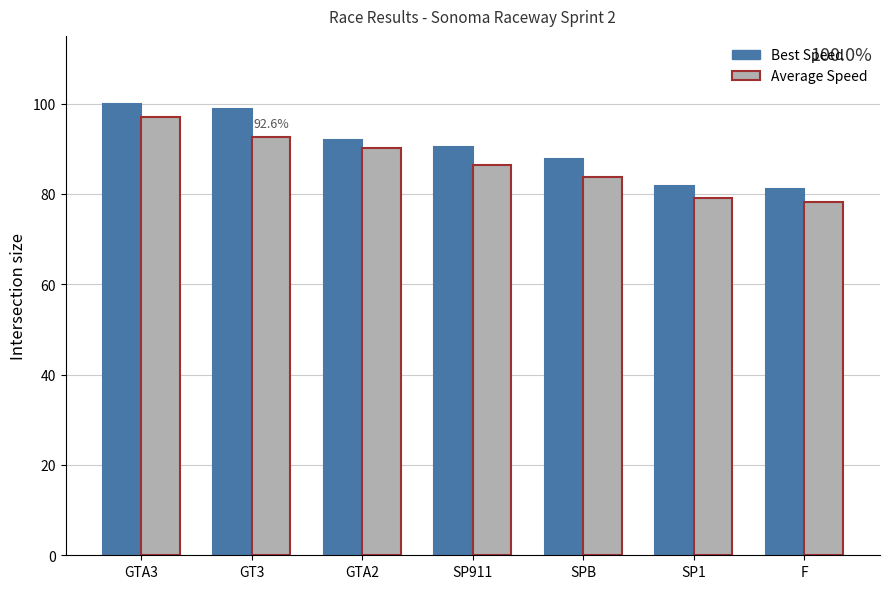

How many distinct data groups are displayed?

2